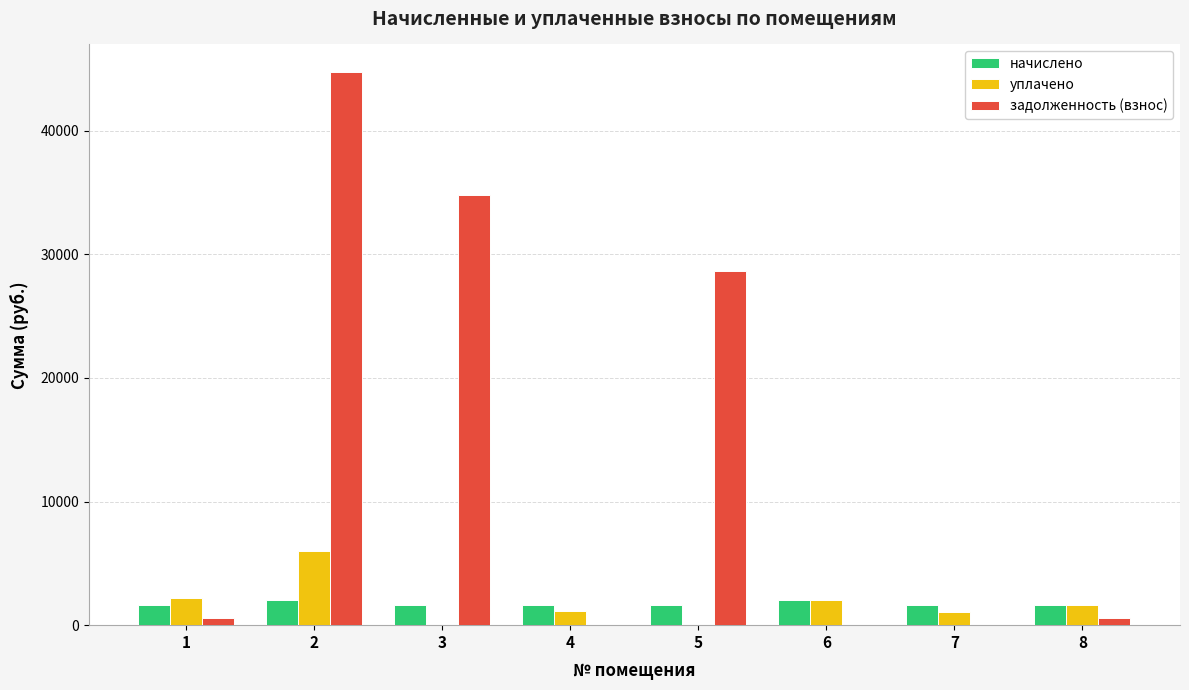

Between 1 and 2, which series saw the biggest shift?

задолженность (взнос)